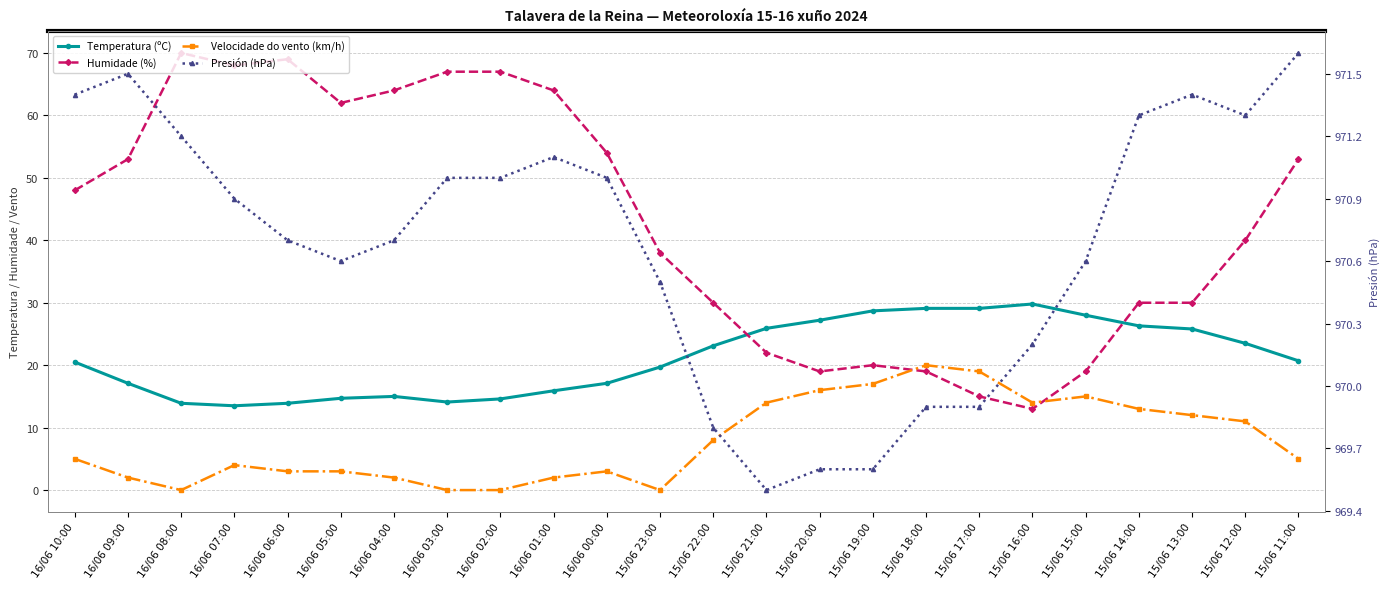

Which series changed the most between 16/06 09:00 and 15/06 23:00?

Humidade (%)